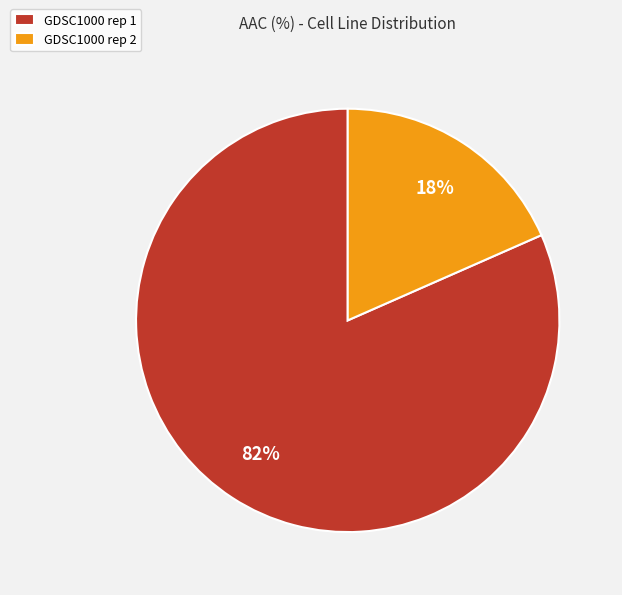

To the nearest percent, what is the combined percentage of GDSC1000 rep 1 and GDSC1000 rep 2?

100%